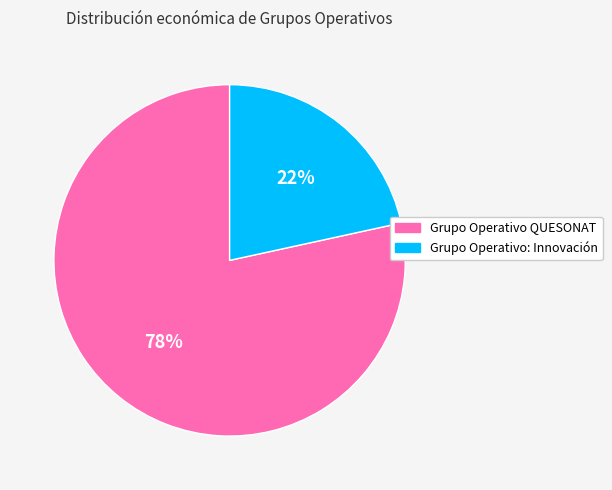

Do Grupo Operativo: Innovación and Grupo Operativo QUESONAT together represent more than half of the pie?

Yes